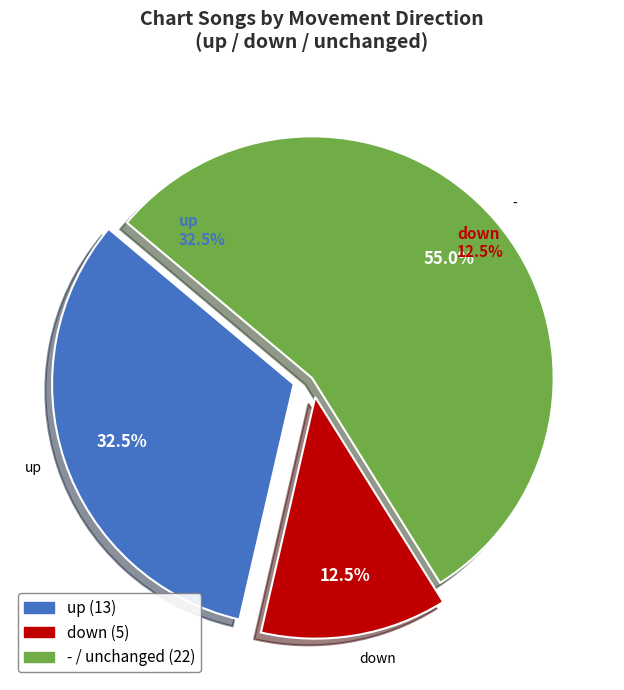

Rank the categories by value from lowest to highest.

down, up, -